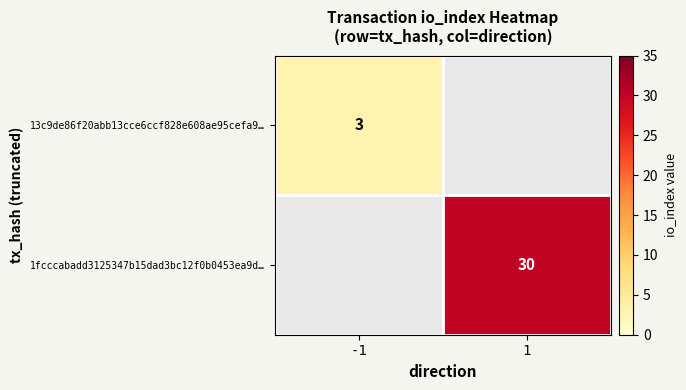

The value of 1fcccabadd3125347b15dad3bc12f0b0453ea9d… at 1 is 30. True or false?

True